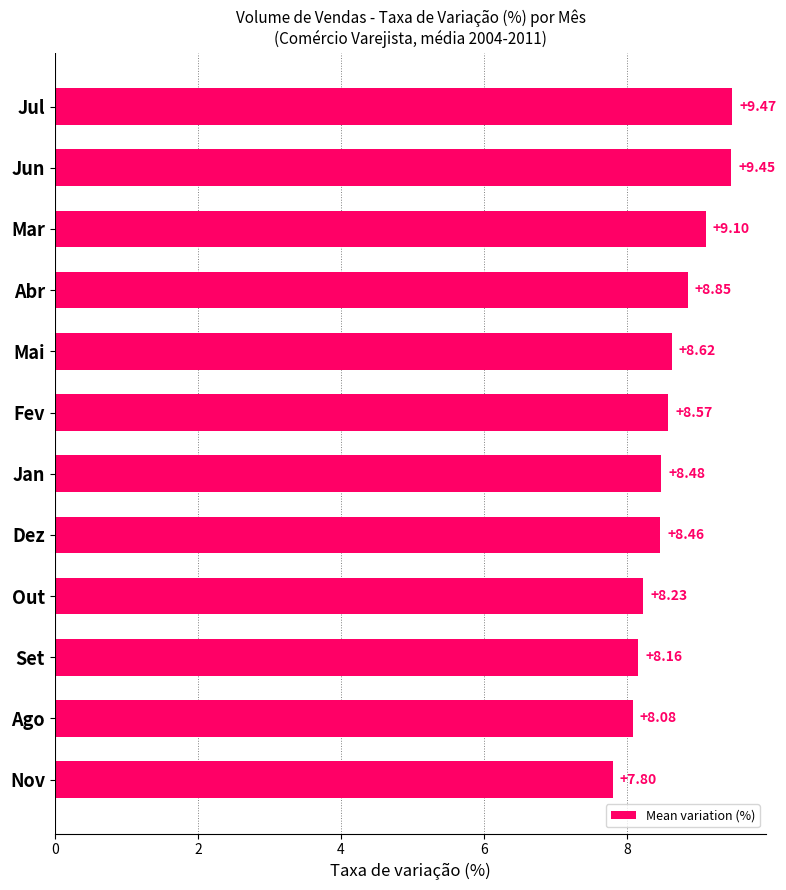

List the labels in order of value, smallest first.

Nov, Ago, Set, Out, Dez, Jan, Fev, Mai, Abr, Mar, Jun, Jul